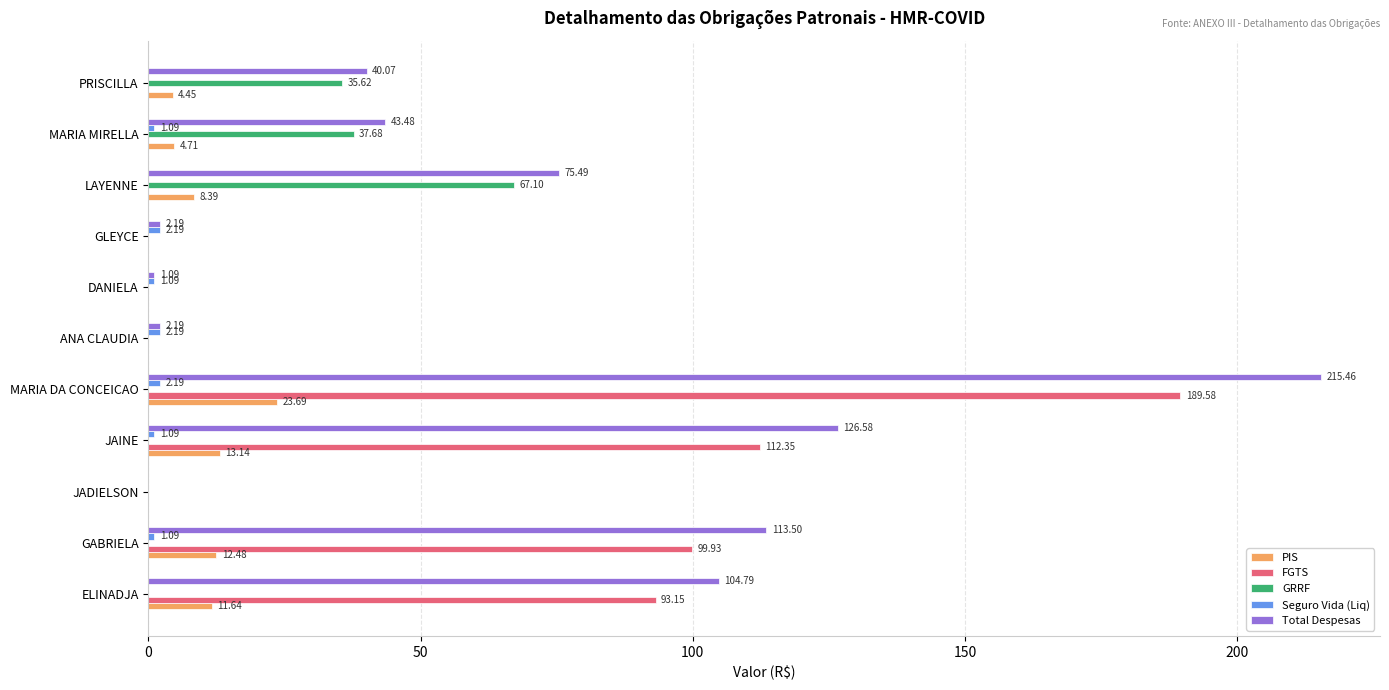

Is the value of FGTS at DANIELA greater than the value of GRRF at LAYENNE?

No